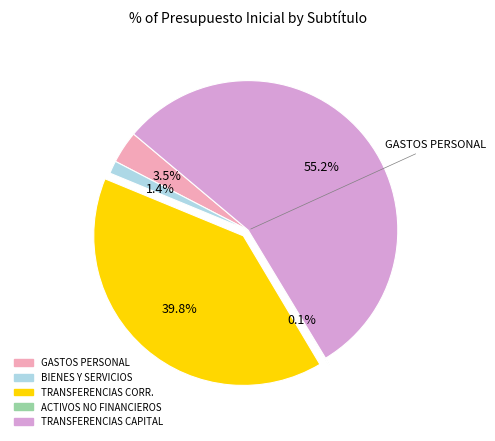

Is there any slice that represents more than half of the pie?

Yes